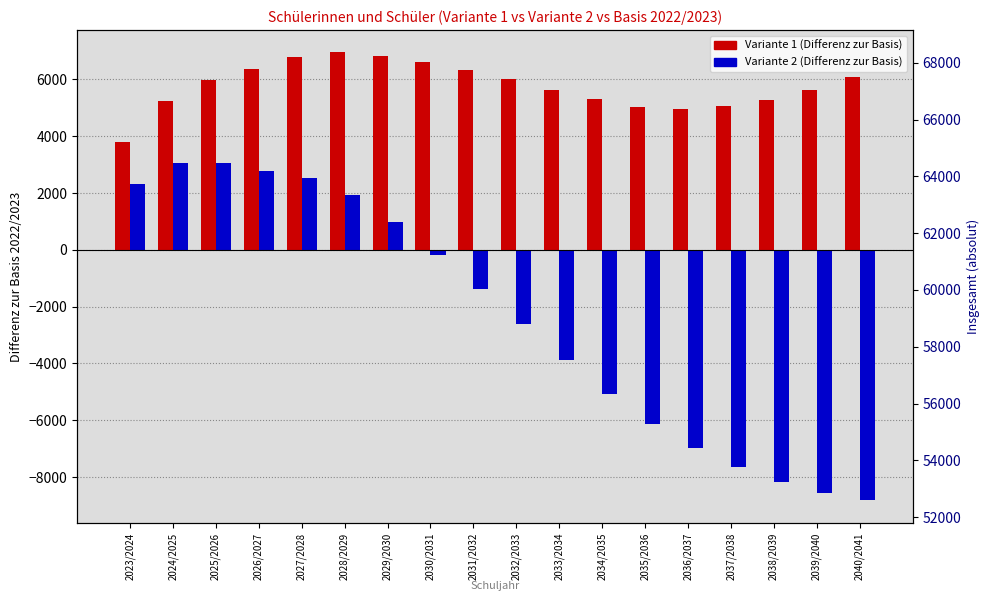

Is it true that Variante 2 equals 2788 at 2026/2027?

True